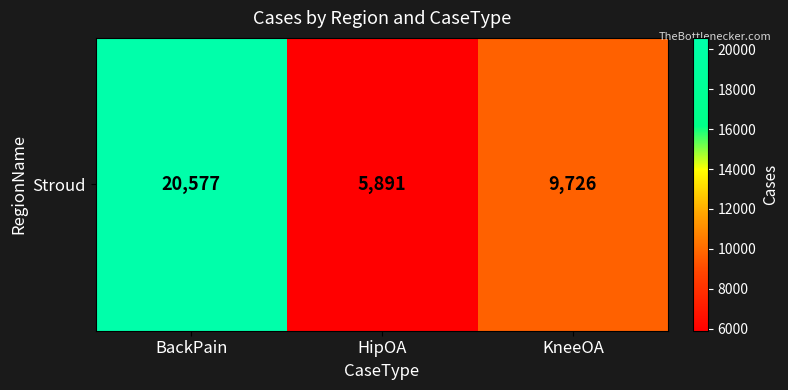

Where does the data first go above 9726?

BackPain